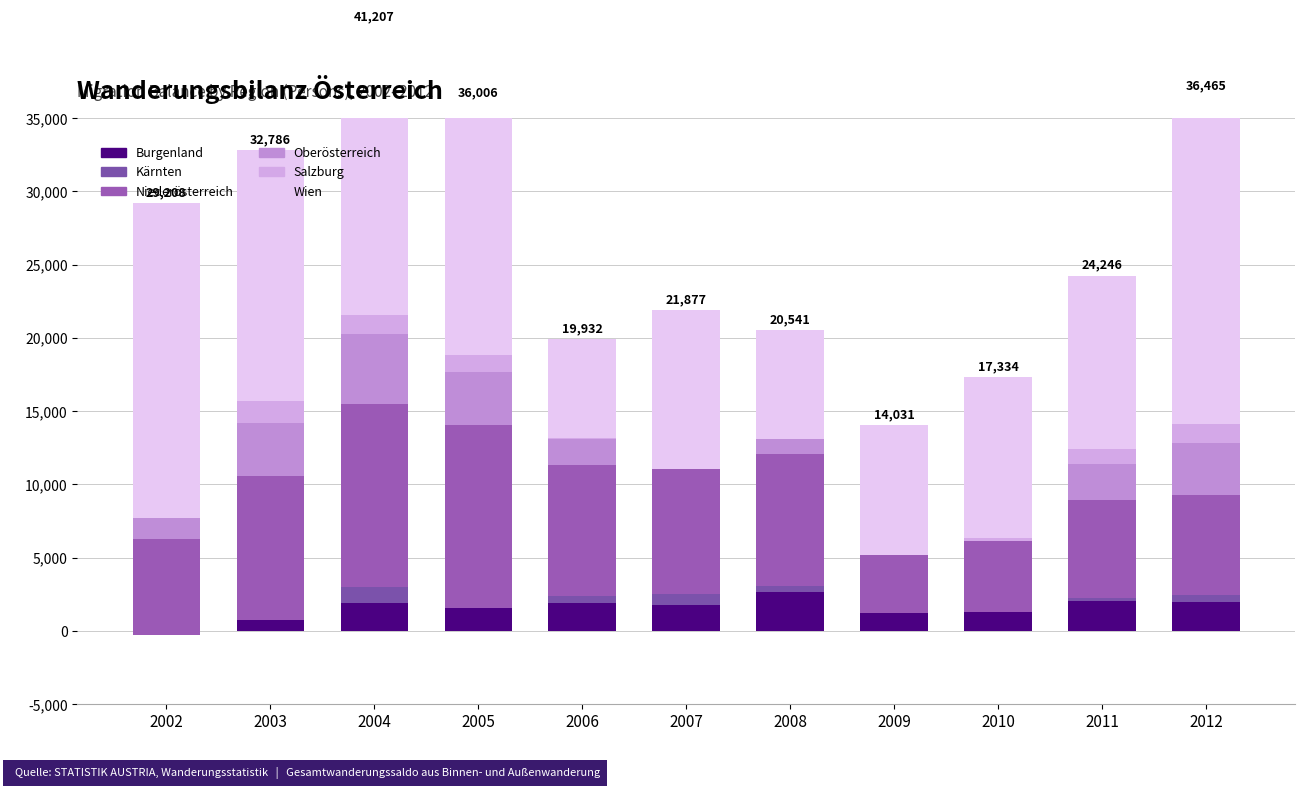

Between 2006 and 2012, which series saw the biggest shift?

Wien